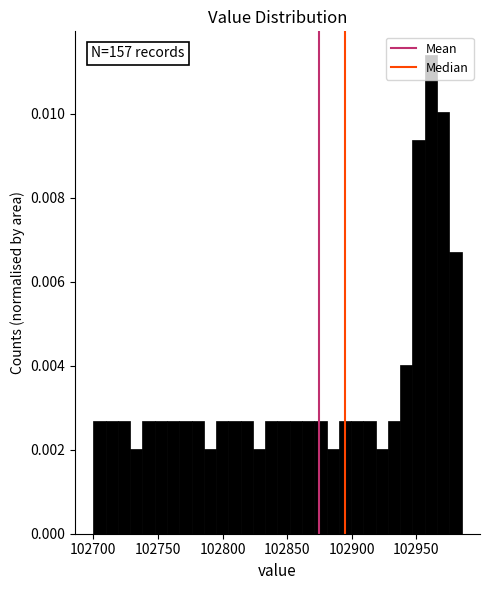

Read against the x-axis, roughly where is the centre of the tallest bar?

102960